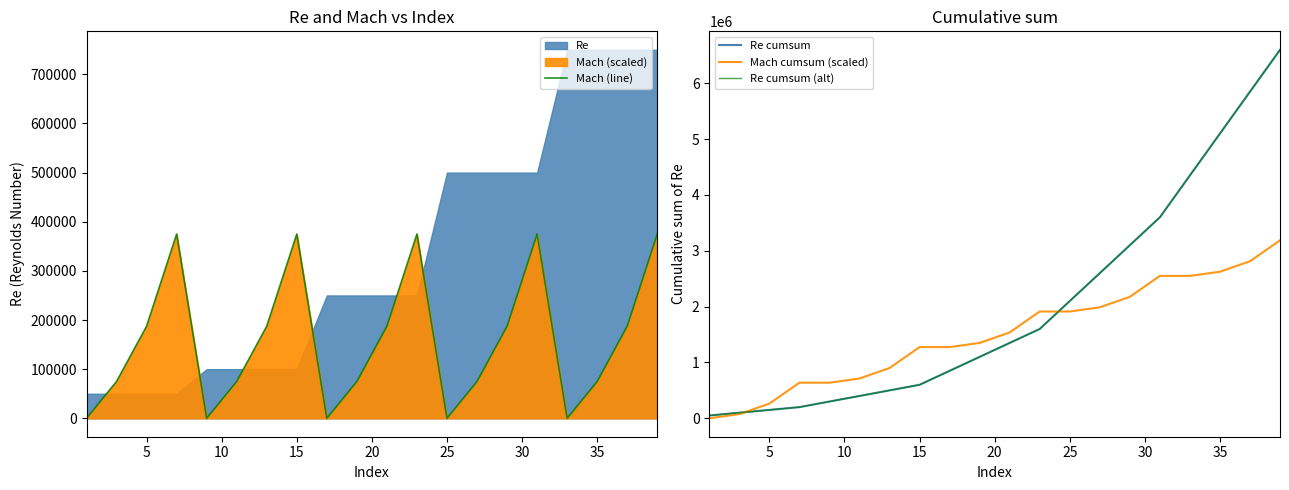

What is the highest value of the Re cumsum (alt) series?

6593400